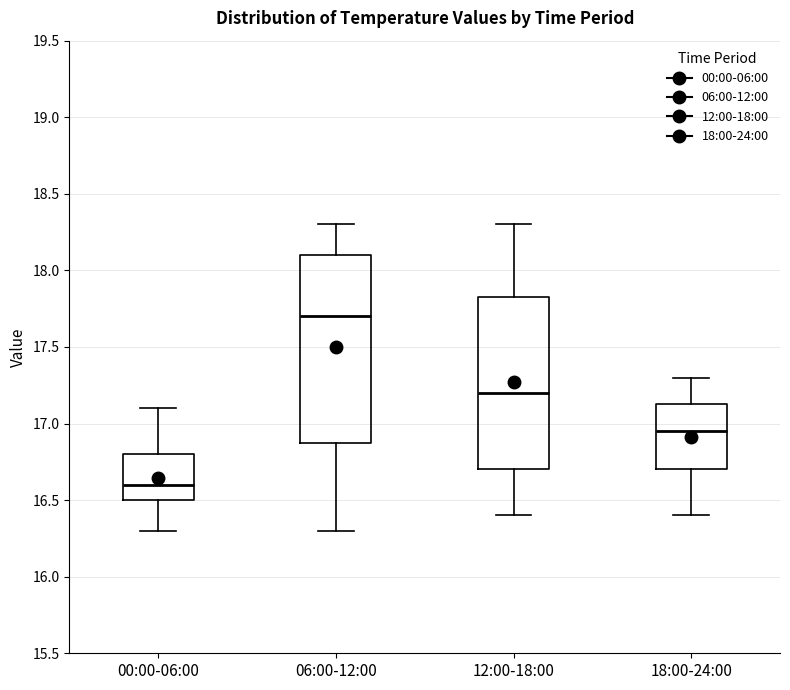

Which box is the tallest, from its lower edge to its upper edge?

06:00-12:00